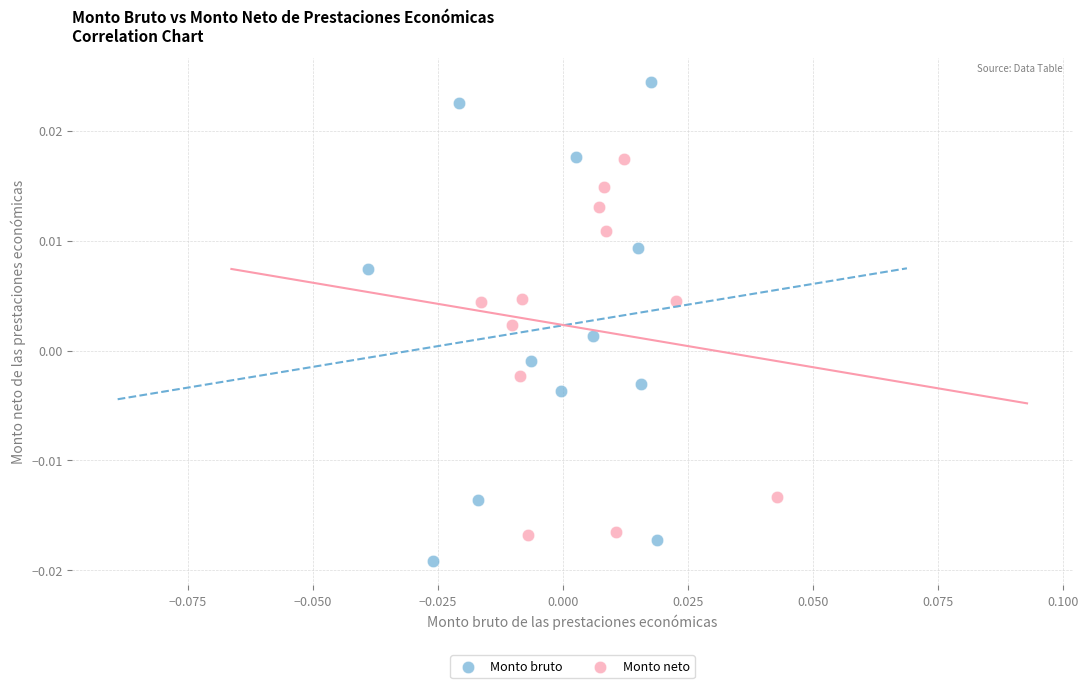

Which series has the widest spread of Y values?

Monto bruto